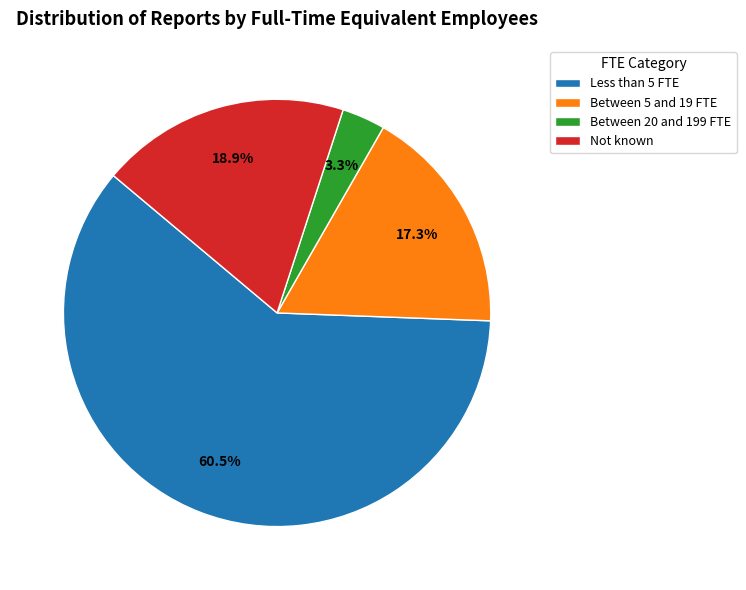

Rank the categories by value from highest to lowest.

Less than 5 FTE, Not known, Between 5 and 19 FTE, Between 20 and 199 FTE